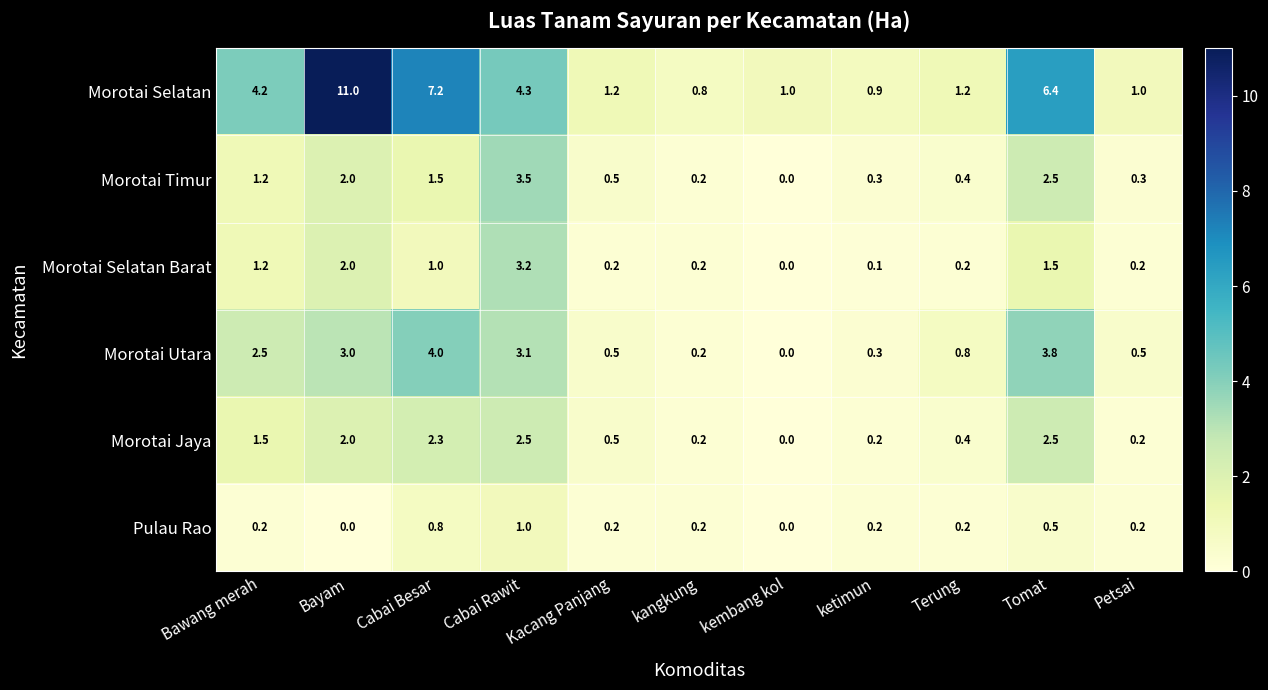

What is the difference between the maximum and second lowest values in the Morotai Jaya series?

2.3